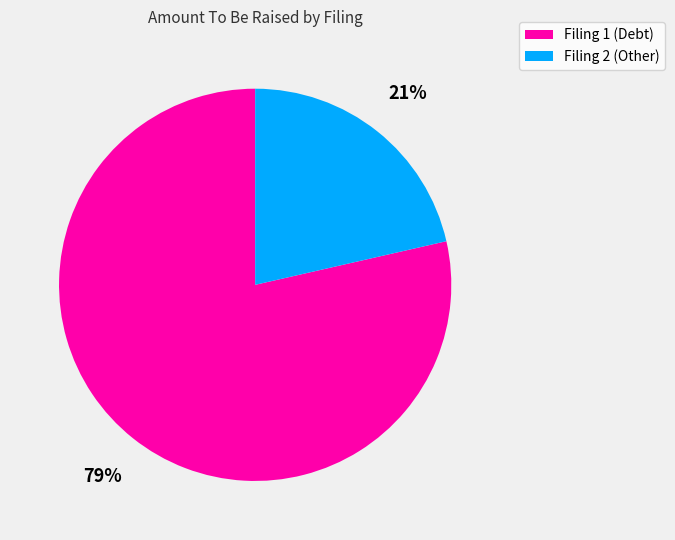

Count the number of slices in the pie.

2